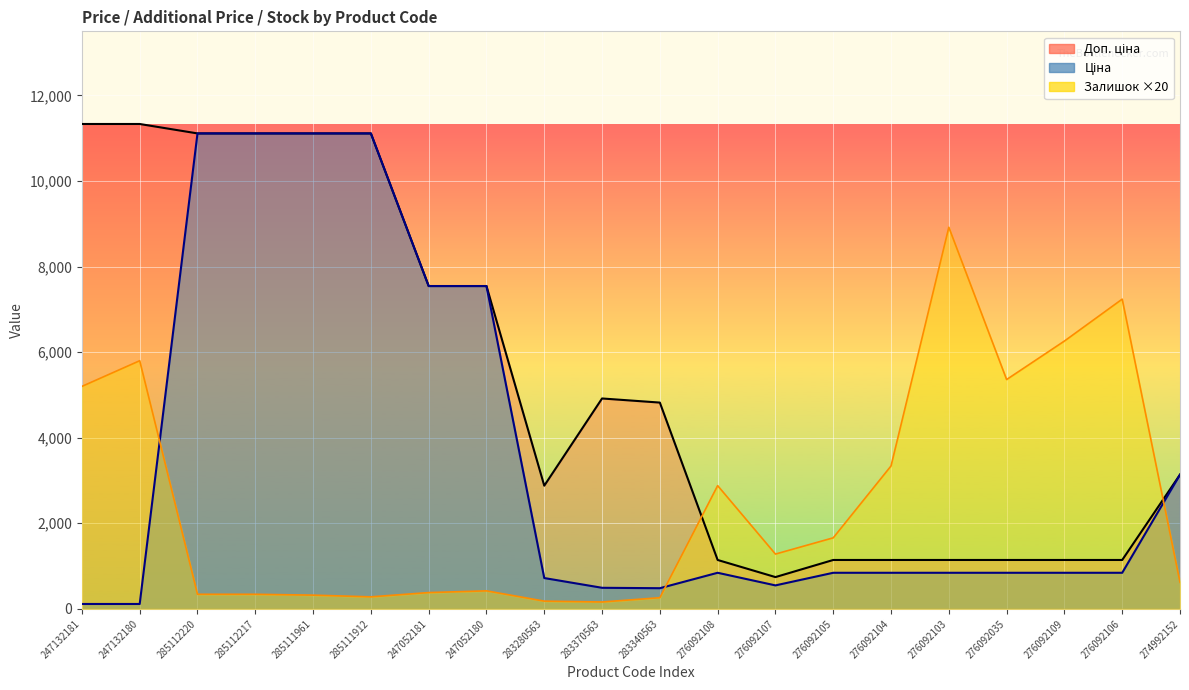

What is the sum of the Залишок values at 285112217 and 276092104?

3680.0